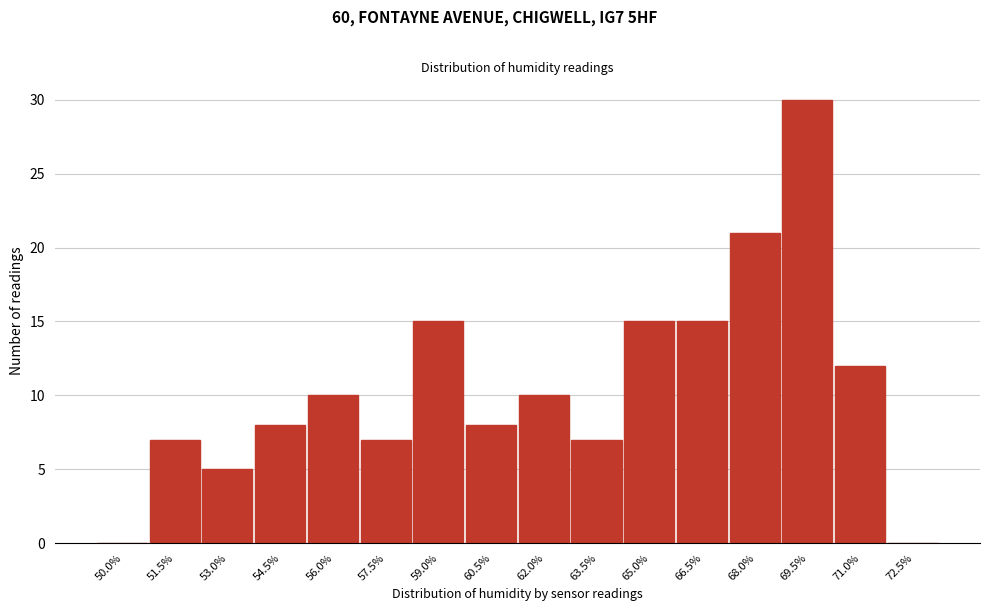

Reading left to right, list all the values displayed in this chart.

50.0%=0	51.5%=7	53.0%=5	54.5%=8	56.0%=10	57.5%=7	59.0%=15	60.5%=8	62.0%=10	63.5%=7	65.0%=15	66.5%=15	68.0%=21	69.5%=30	71.0%=12	72.5%=0